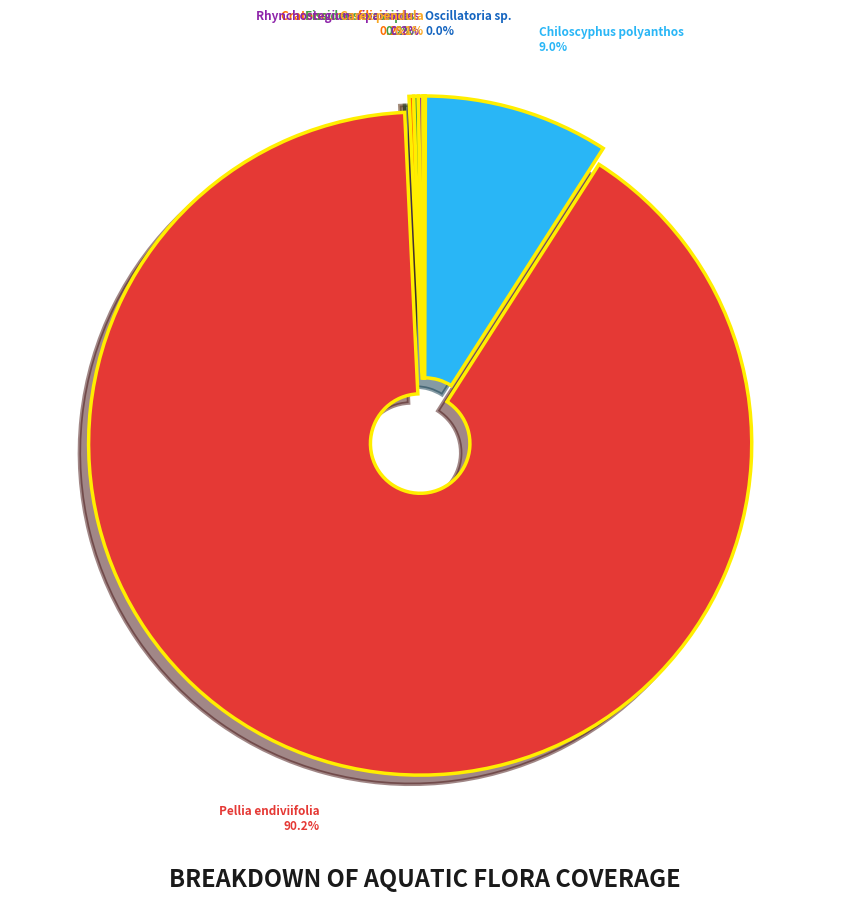

What portion of the pie excludes Chiloscyphus polyanthos?

91.0%